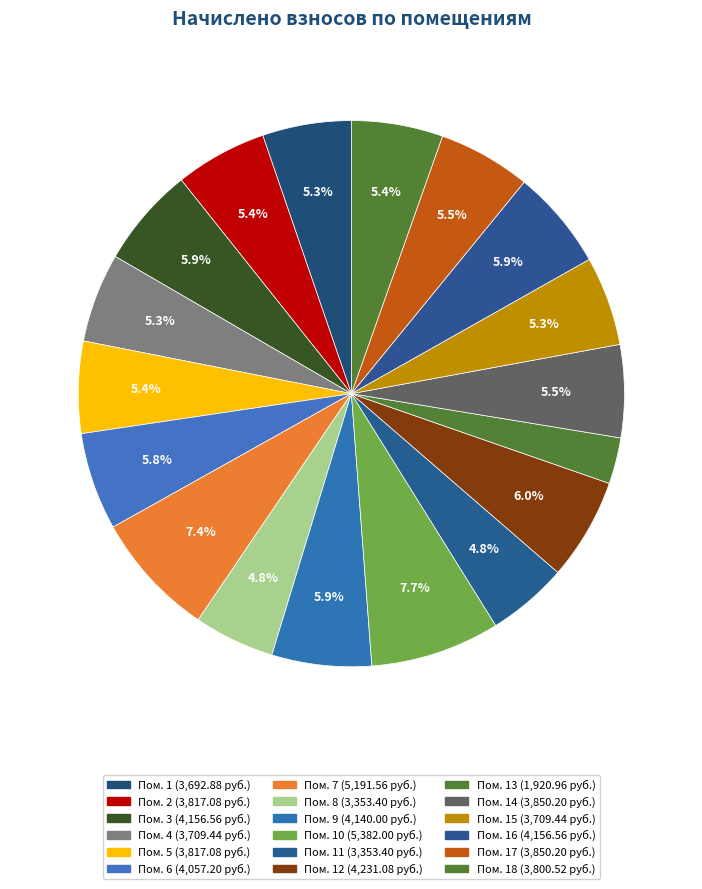

Which category has the biggest portion of the pie?

10